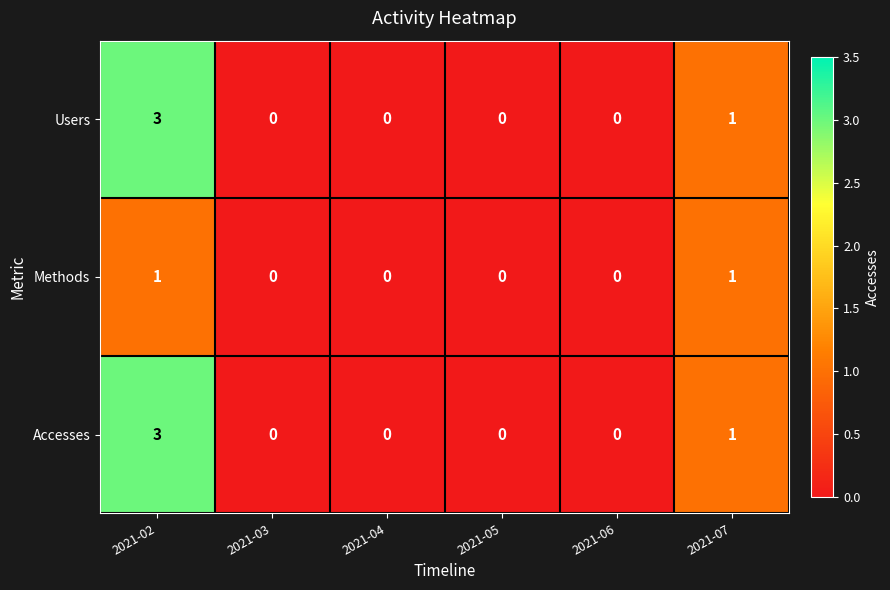

At which category is the sum across all series the highest?

2021-02